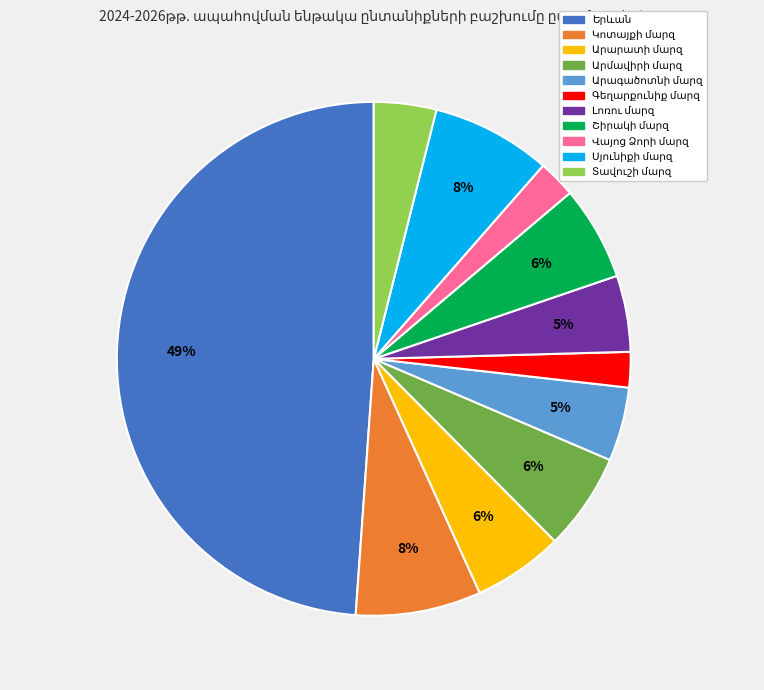

To the nearest percent, what is the average slice percentage?

9%